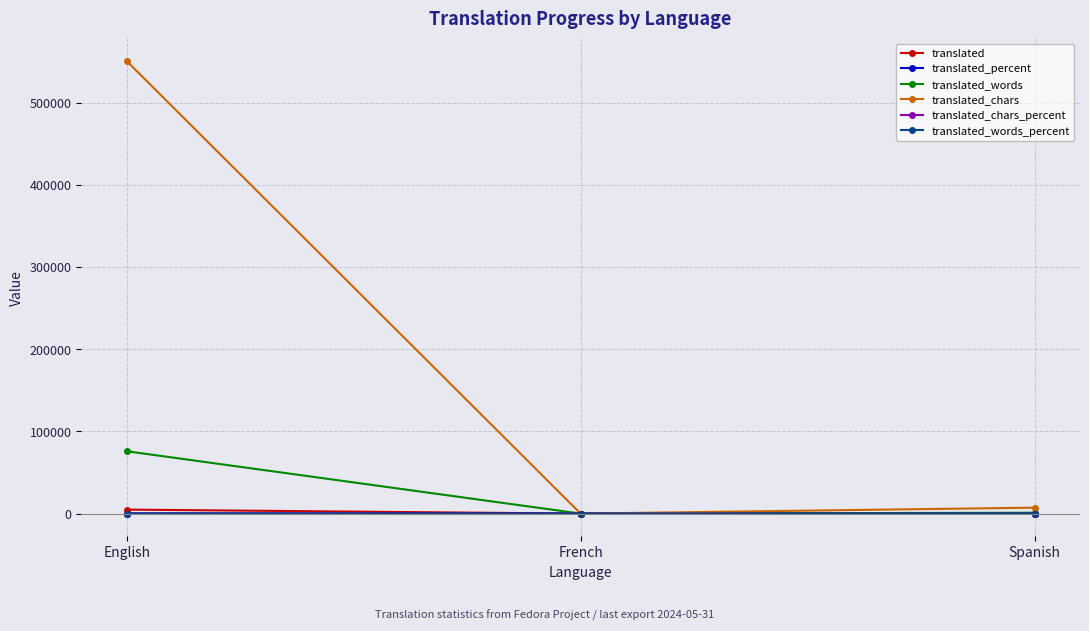

What is the sum of all translated_chars_percent values?

101.3